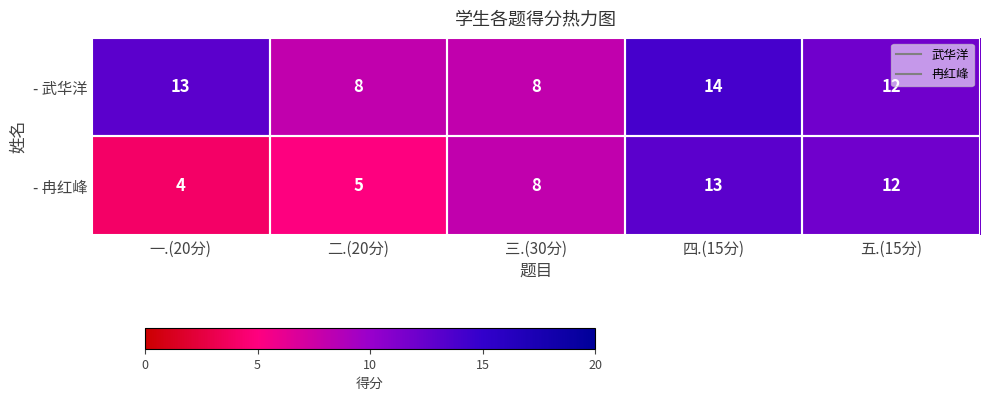

What is the difference between the maximum and minimum values in the - 冉红峰 series?

9